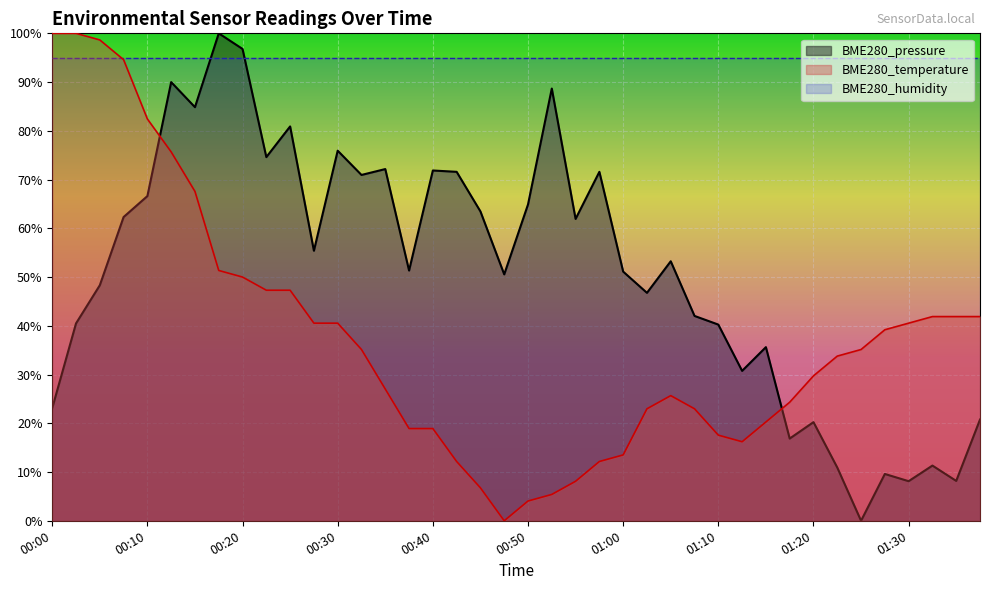

Reading left to right, extract all data points from this chart.

BME280_temperature: 00:00=1.0	00:02=1.0	00:05=1.0	00:07=0.9	00:10=0.8	00:12=0.8	00:15=0.7	00:17=0.5	00:20=0.5	00:22=0.5	00:25=0.5	00:27=0.4	00:30=0.4	00:32=0.4	00:35=0.3	00:37=0.2	00:40=0.2	00:42=0.1	00:45=0.1	00:47=0.0	00:50=0.0	00:52=0.1	00:55=0.1	00:57=0.1	01:00=0.1	01:02=0.2	01:05=0.3	01:07=0.2	01:10=0.2	01:12=0.2	01:15=0.2	01:17=0.2	01:20=0.3	01:22=0.3	01:25=0.4	01:27=0.4	01:30=0.4	01:32=0.4	01:35=0.4	01:37=0.4
BME280_pressure: 00:00=0.2	00:02=0.4	00:05=0.5	00:07=0.6	00:10=0.7	00:12=0.9	00:15=0.8	00:17=1.0	00:20=1.0	00:22=0.7	00:25=0.8	00:27=0.6	00:30=0.8	00:32=0.7	00:35=0.7	00:37=0.5	00:40=0.7	00:42=0.7	00:45=0.6	00:47=0.5	00:50=0.6	00:52=0.9	00:55=0.6	00:57=0.7	01:00=0.5	01:02=0.5	01:05=0.5	01:07=0.4	01:10=0.4	01:12=0.3	01:15=0.4	01:17=0.2	01:20=0.2	01:22=0.1	01:25=0.0	01:27=0.1	01:30=0.1	01:32=0.1	01:35=0.1	01:37=0.2